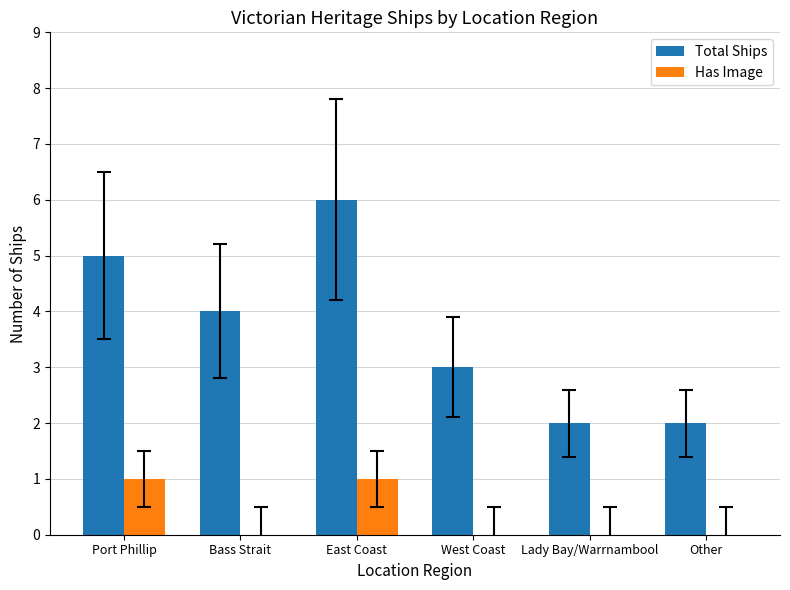

Reading left to right, what are all the values shown in this chart?

Total Ships: 5	4	6	3	2	2
Has Image: 1	0	1	0	0	0